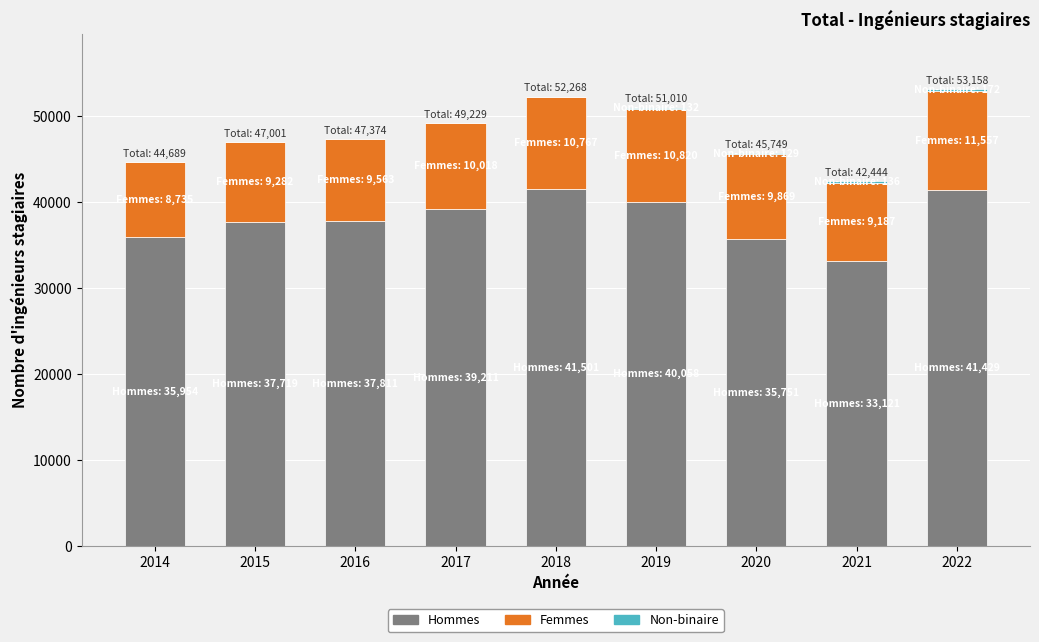

The Hommes series shows 41501 at 2018. True or false?

True